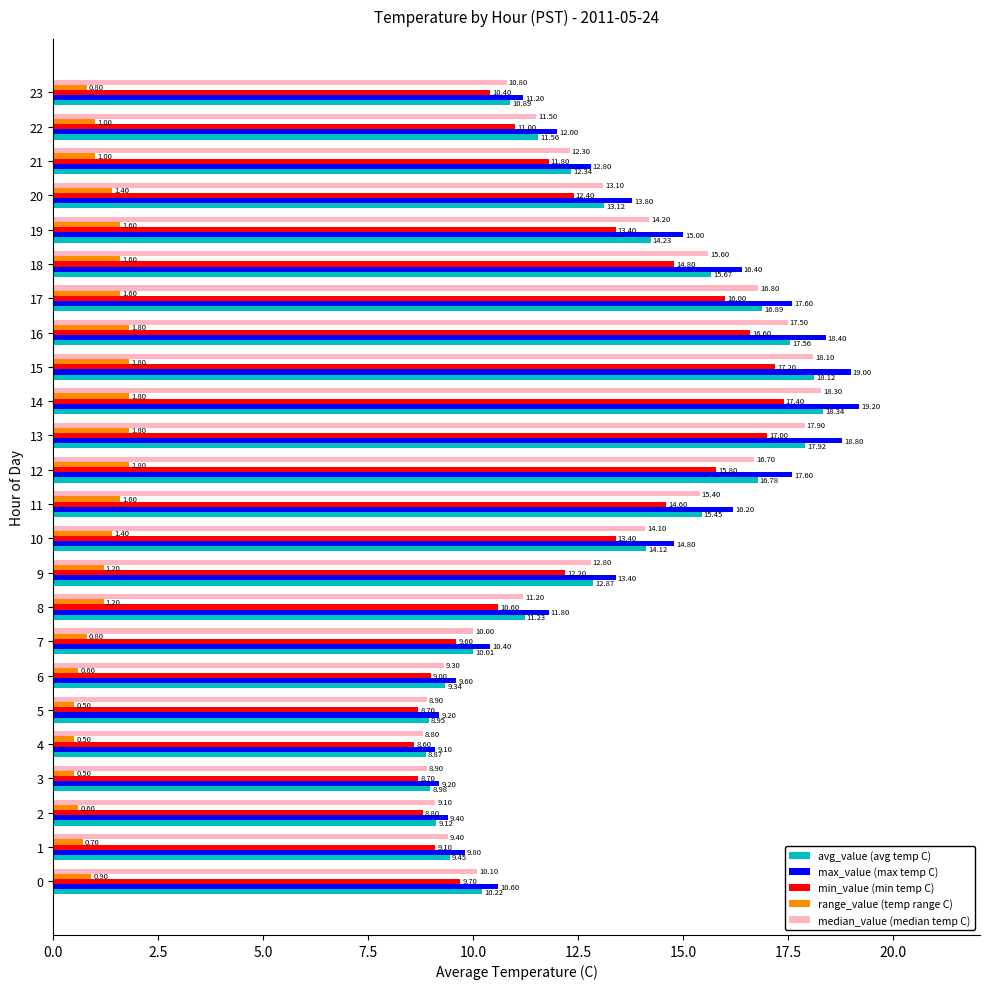

Rank the series at 8 from highest to lowest value.

max_value (max temp C), avg_value (avg temp C), median_value (median temp C), min_value (min temp C), range_value (temp range C)